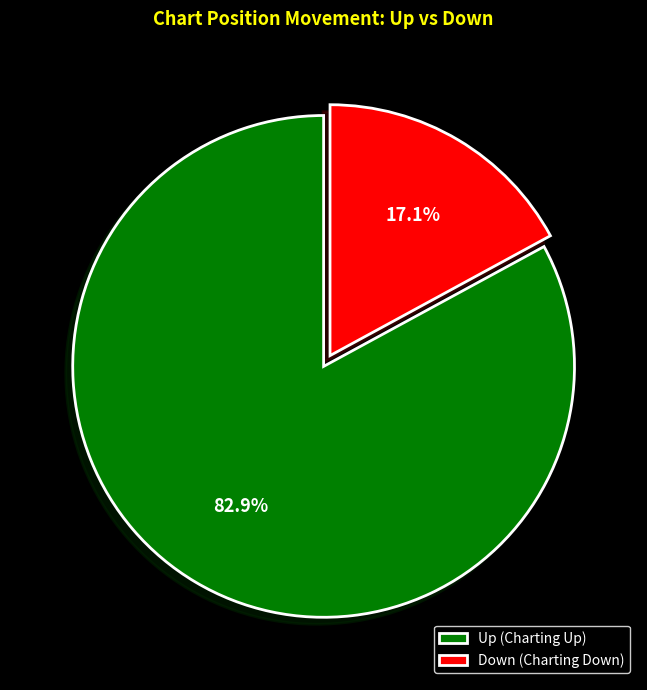

Between Up (Charting Up) and Down (Charting Down), which is larger?

Up (Charting Up)